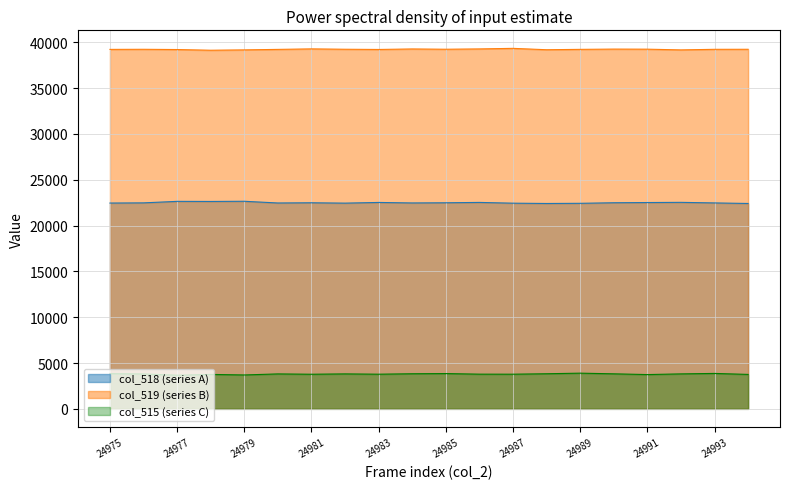

The value of col_518 at 24982 is 7917. True or false?

False